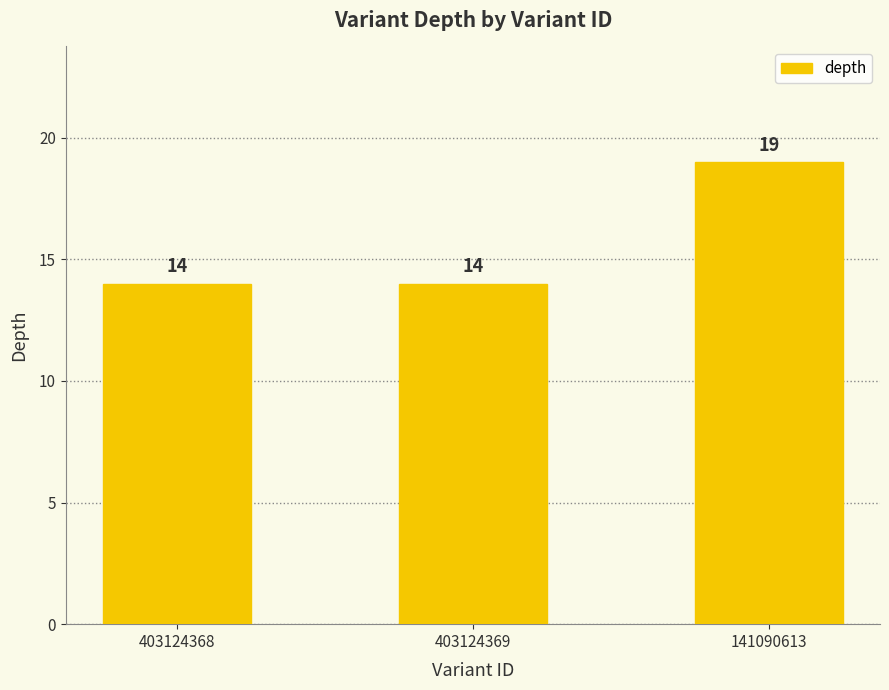

What is the sum of the values at 403124369 and 403124368?

28